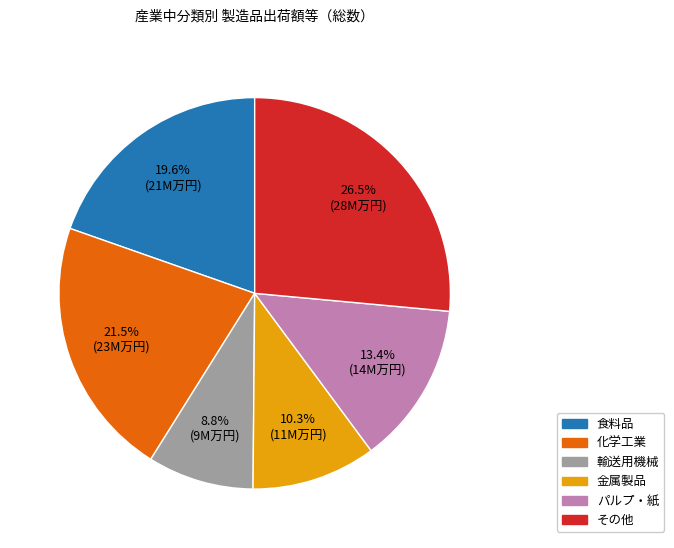

Is there a majority slice in this chart?

No